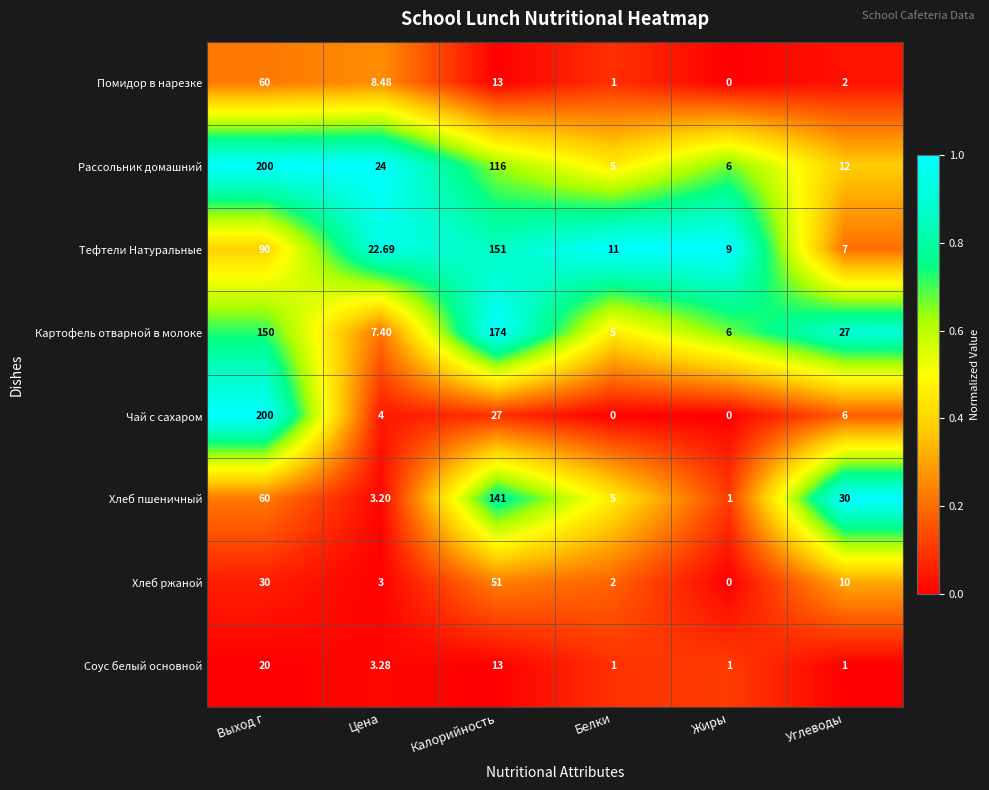

Where does the Соус белый основной series first go above 3?

Выход г